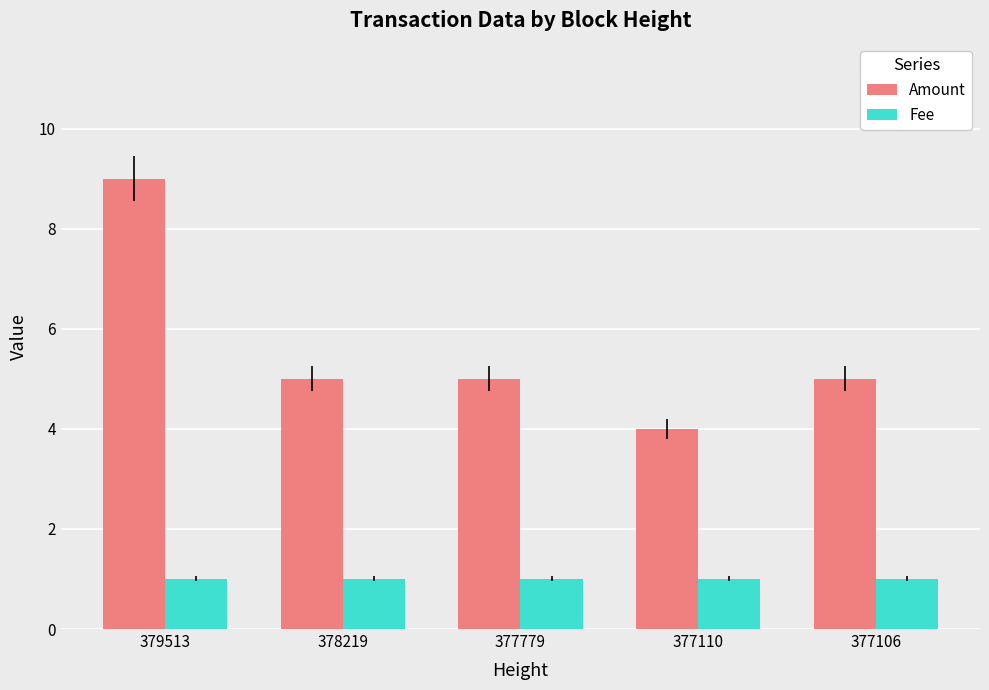

How many categories are shown in the chart?

5